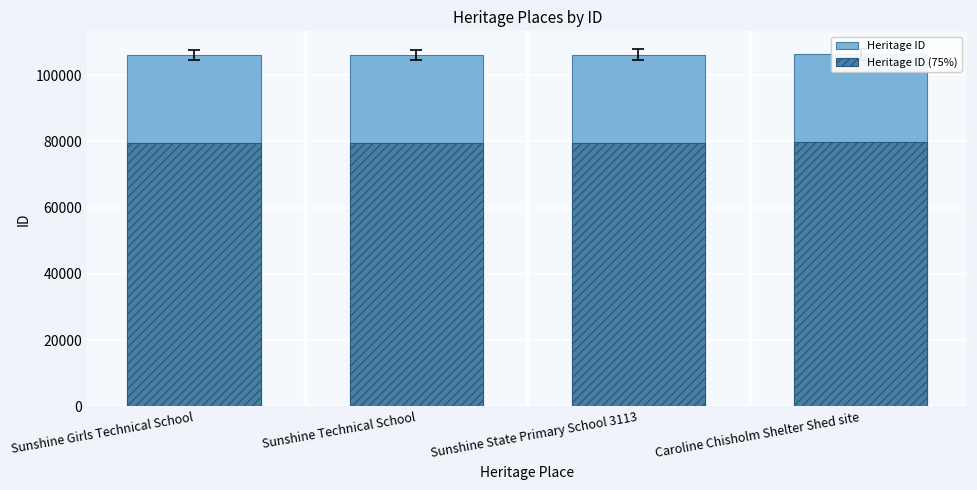

Between Sunshine Technical School and Sunshine State Primary School 3113, which is larger?

Sunshine State Primary School 3113